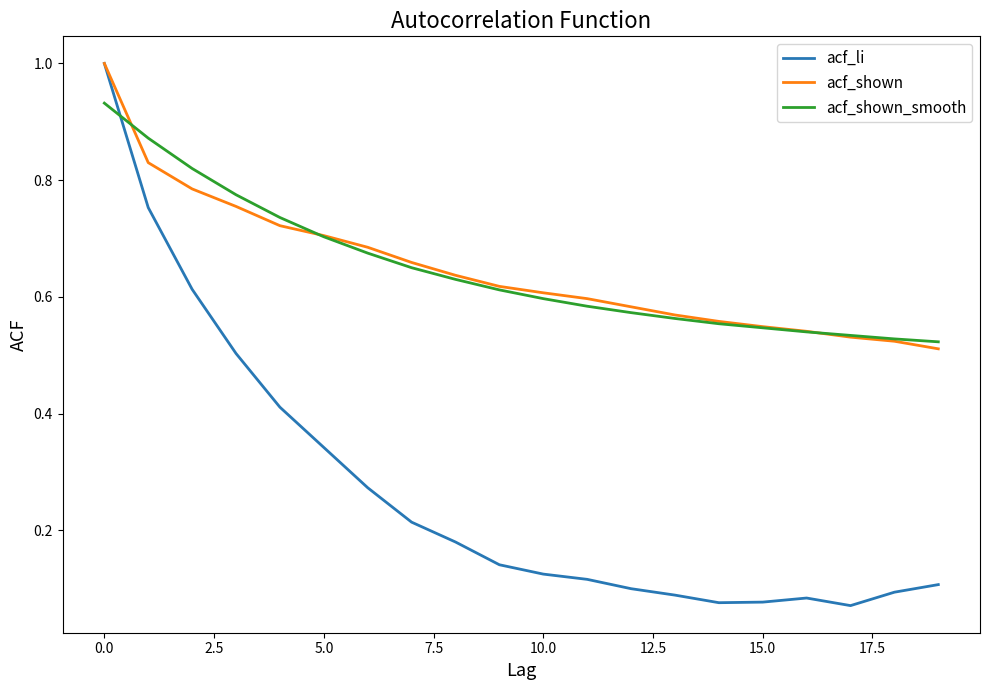

What is the sum of all acf_li values?

5.4